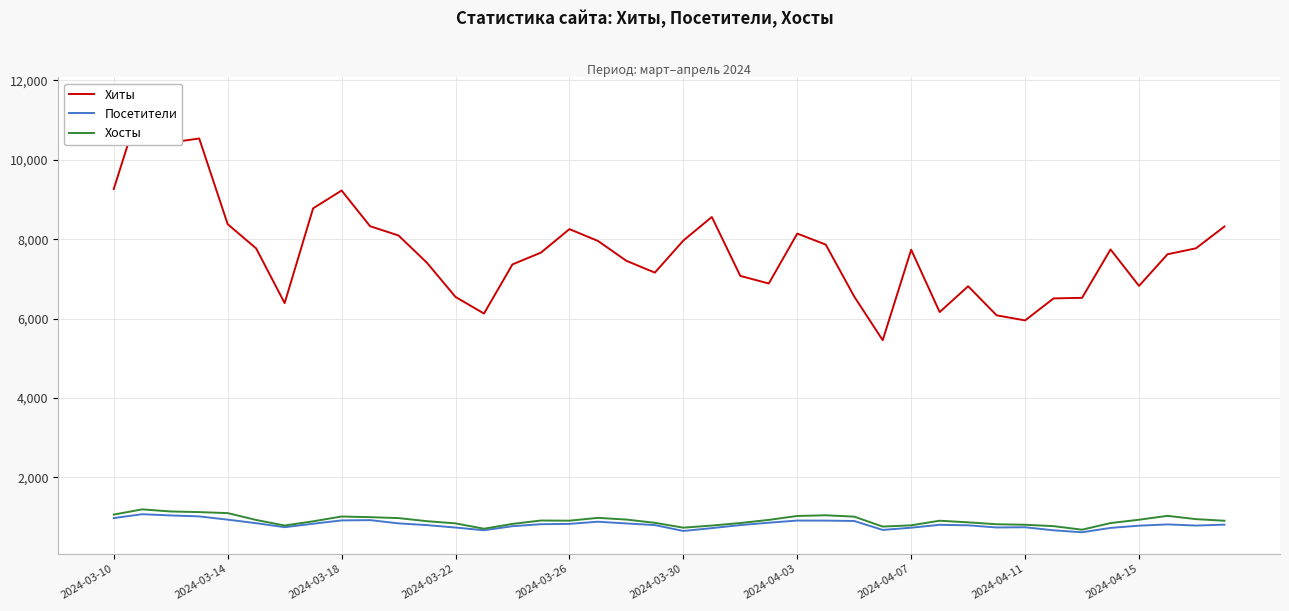

What is the sum of all Хиты values?

307173